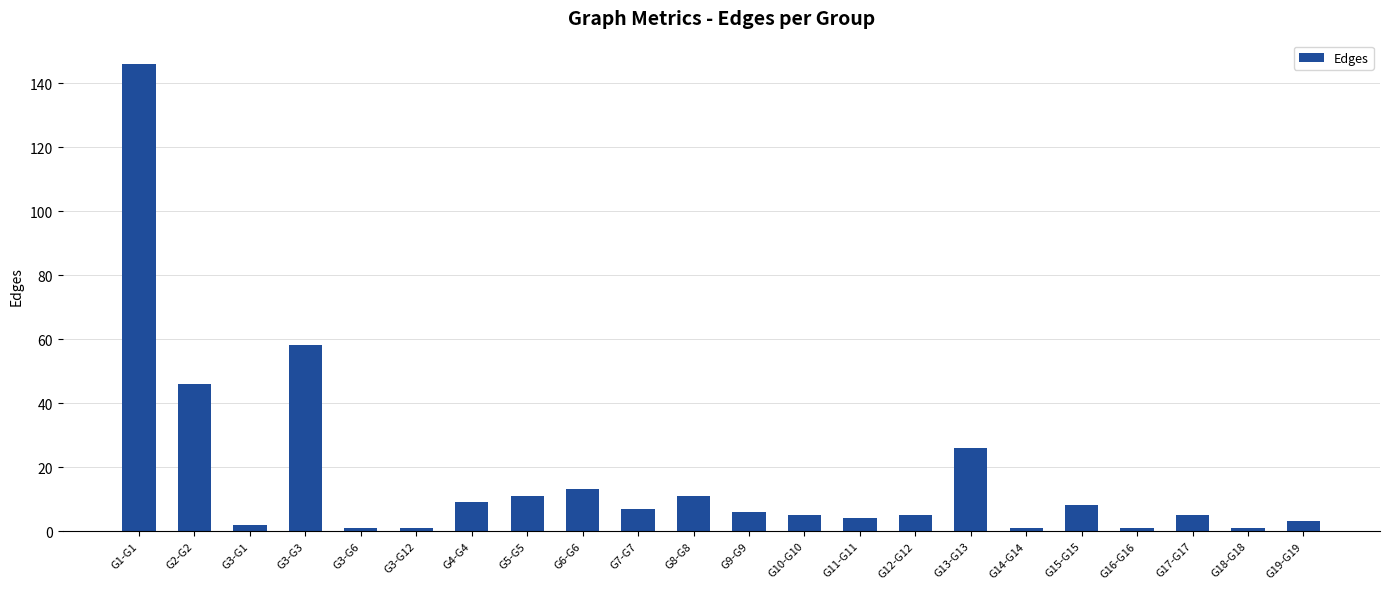

At which label is the value closest to 73?

G3-G3